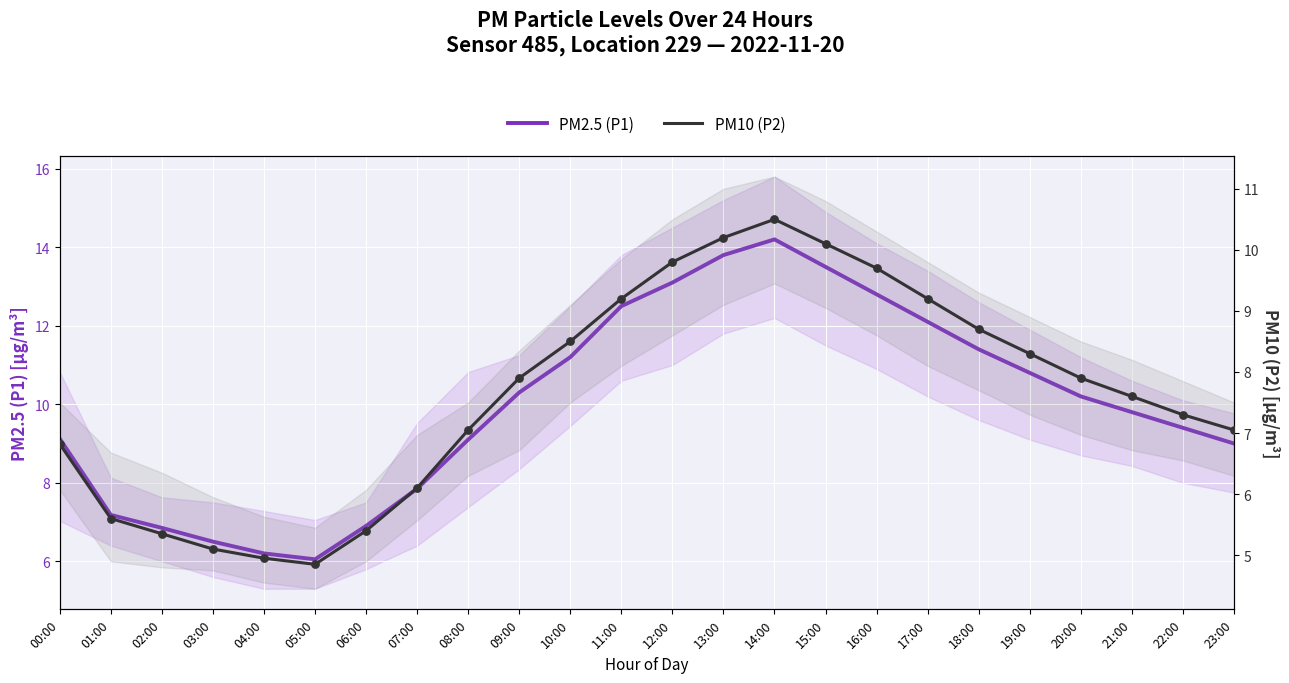

Is the value of PM10 (P2) at 12:00 greater than the value of PM2.5 (P1) at 05:00?

Yes